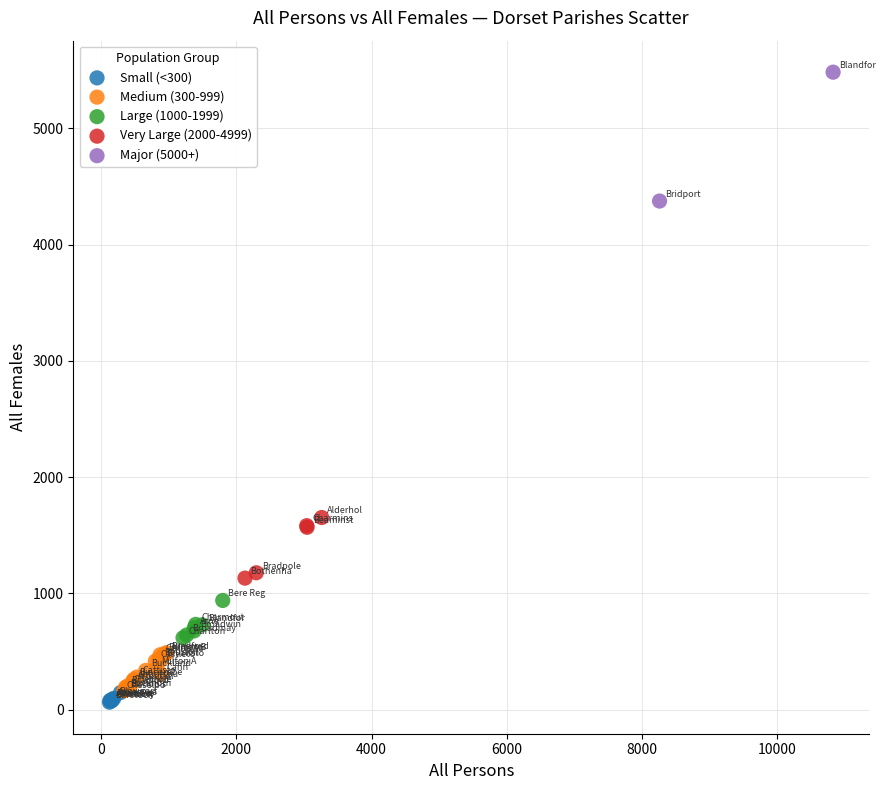

Which series reaches the maximum Y coordinate?

Major (5000+)